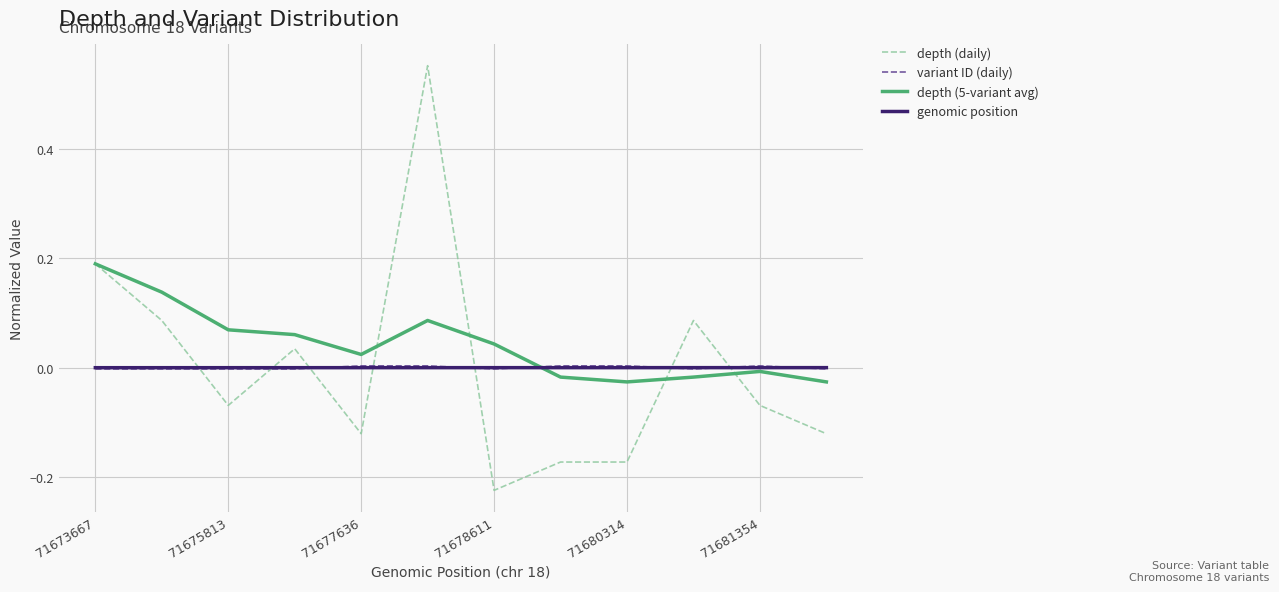

Which series has the largest total across all categories?

depth (5-variant avg)